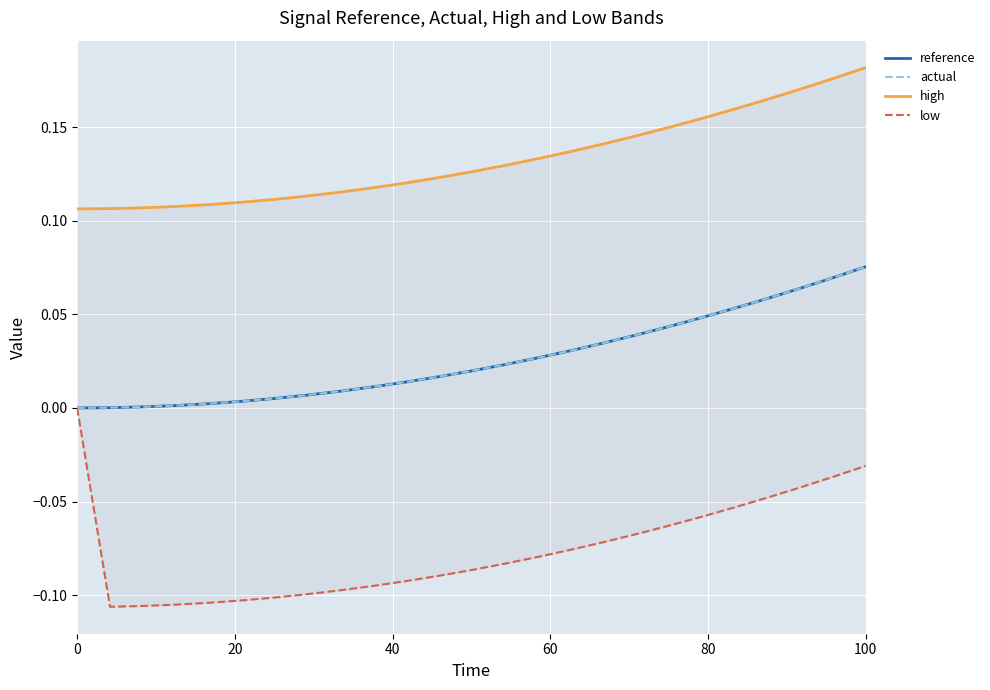

The value of low at 80 is -0.1. True or false?

True